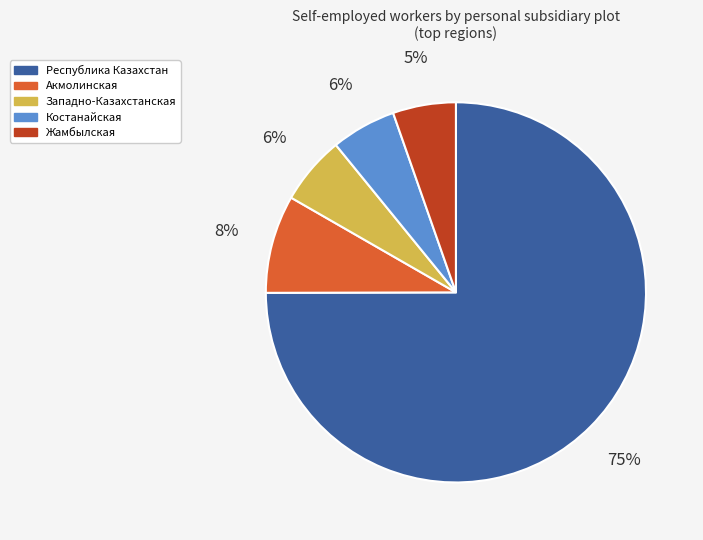

Is the sum of Республика Казахстан and Акмолинская greater than half?

Yes